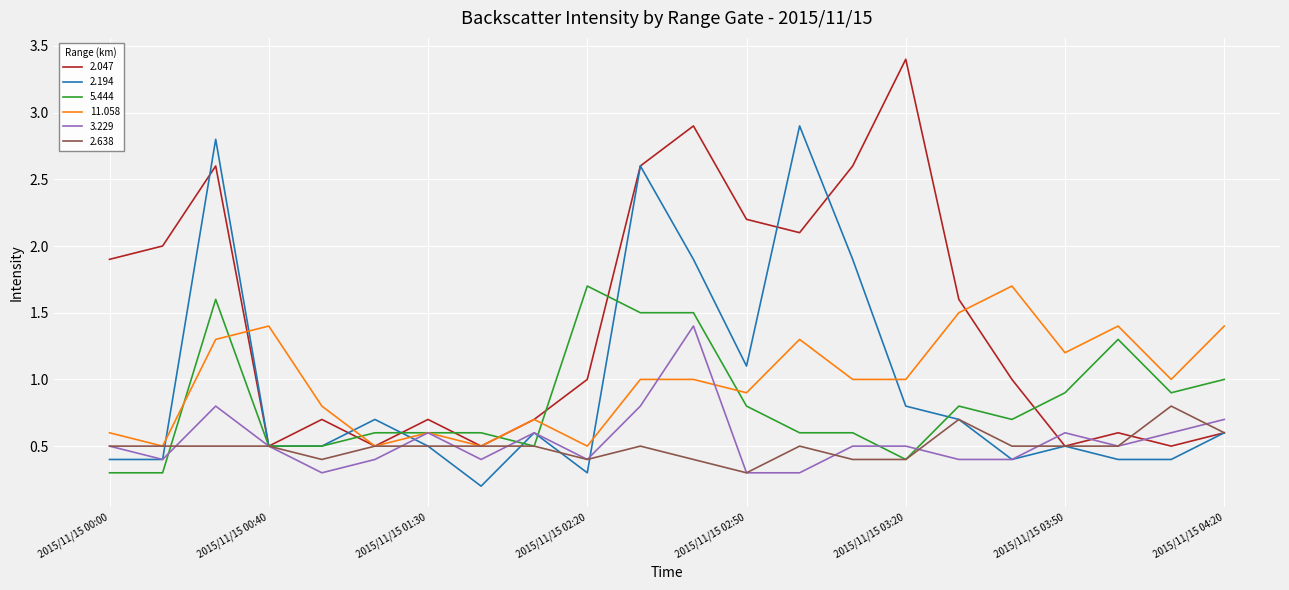

Which series has the largest total across all categories?

2.047